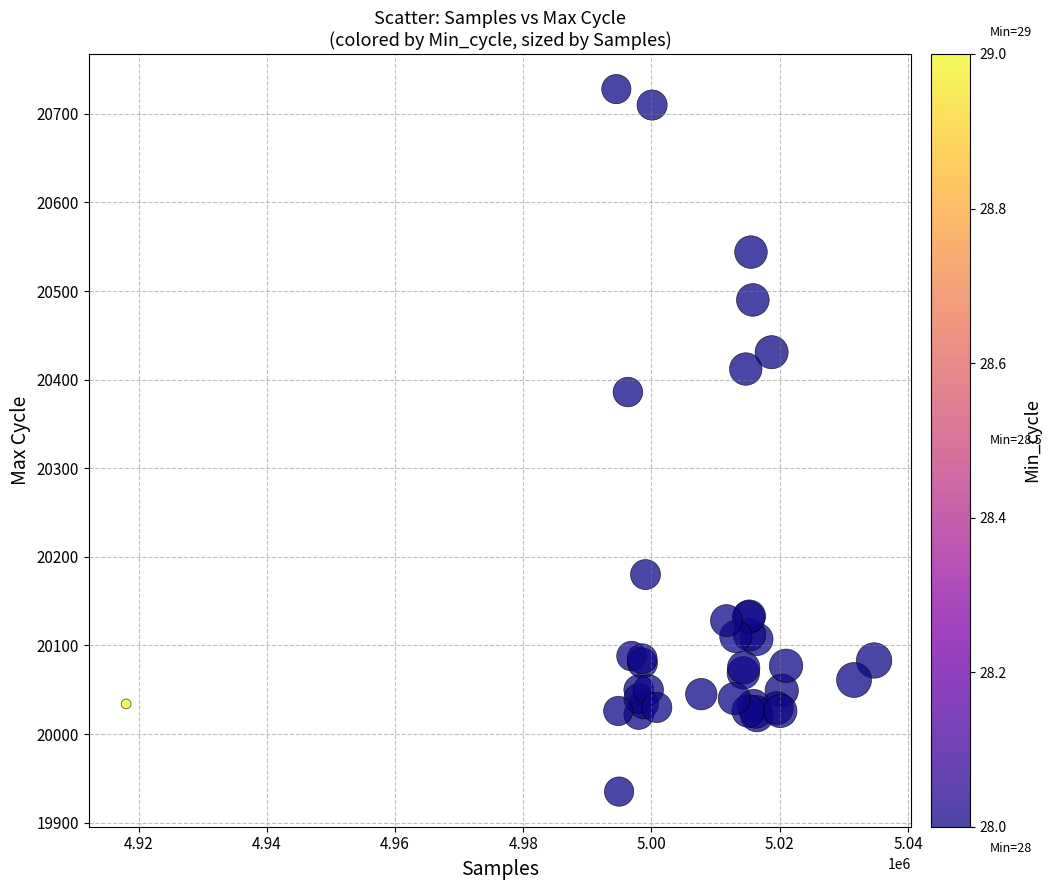

What Y value in the scatter plot is closest to 20331?

20386